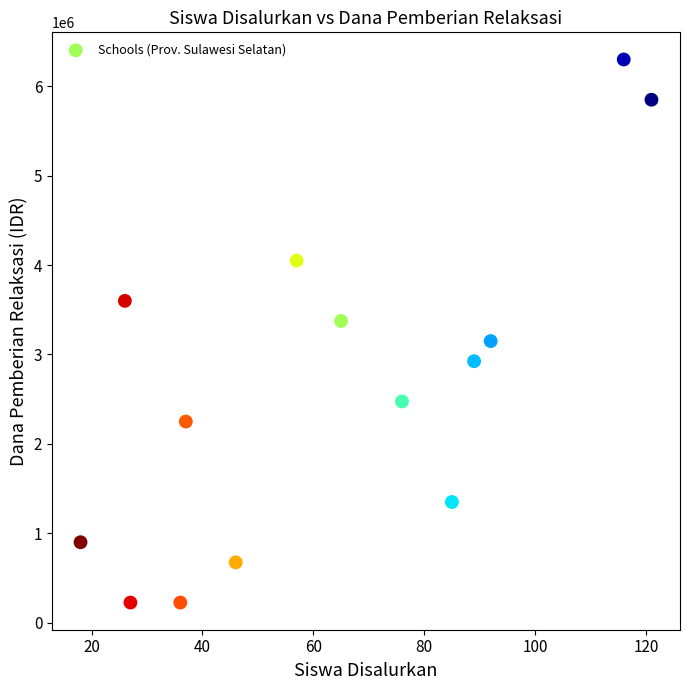

What is the range of Y values (max minus min)?

6075000